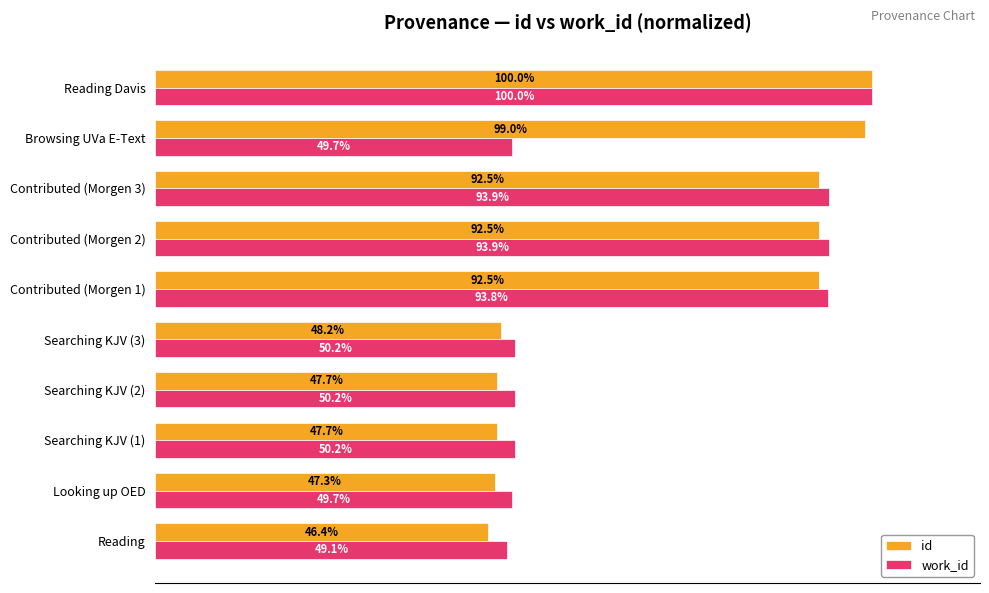

At which category is the sum across all series the highest?

Reading Davis